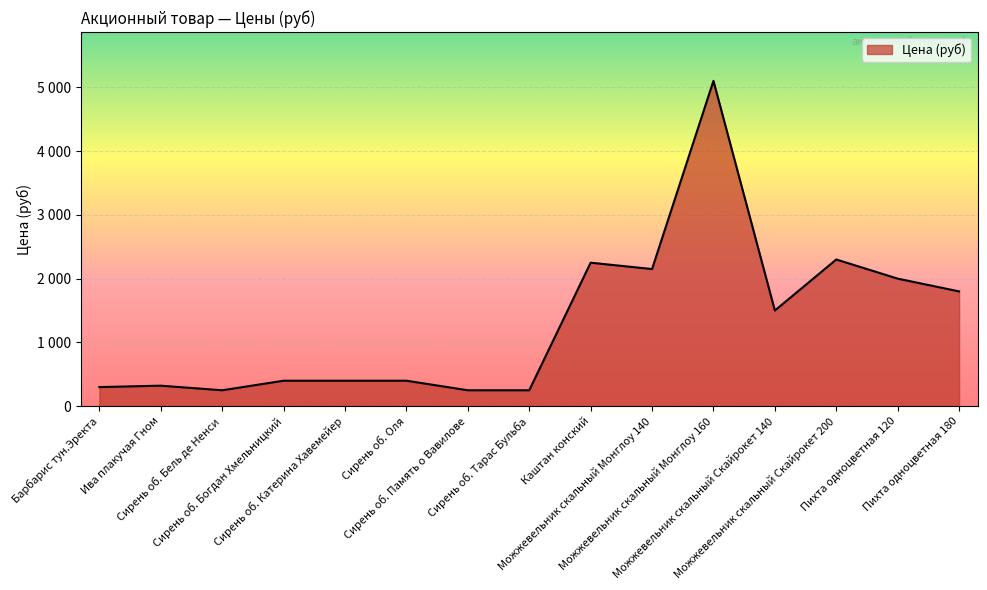

The chart shows a value of 2000 at Пихта одноцветная 120. True or false?

True